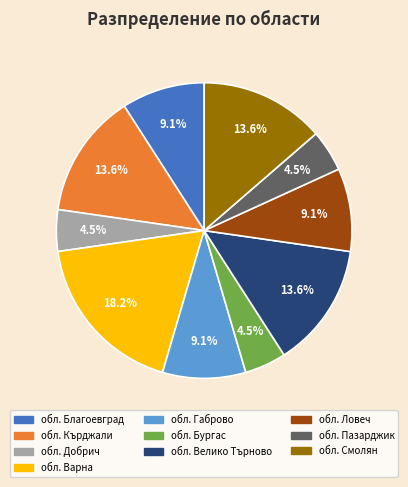

Which category has the biggest portion of the pie?

обл. Варна